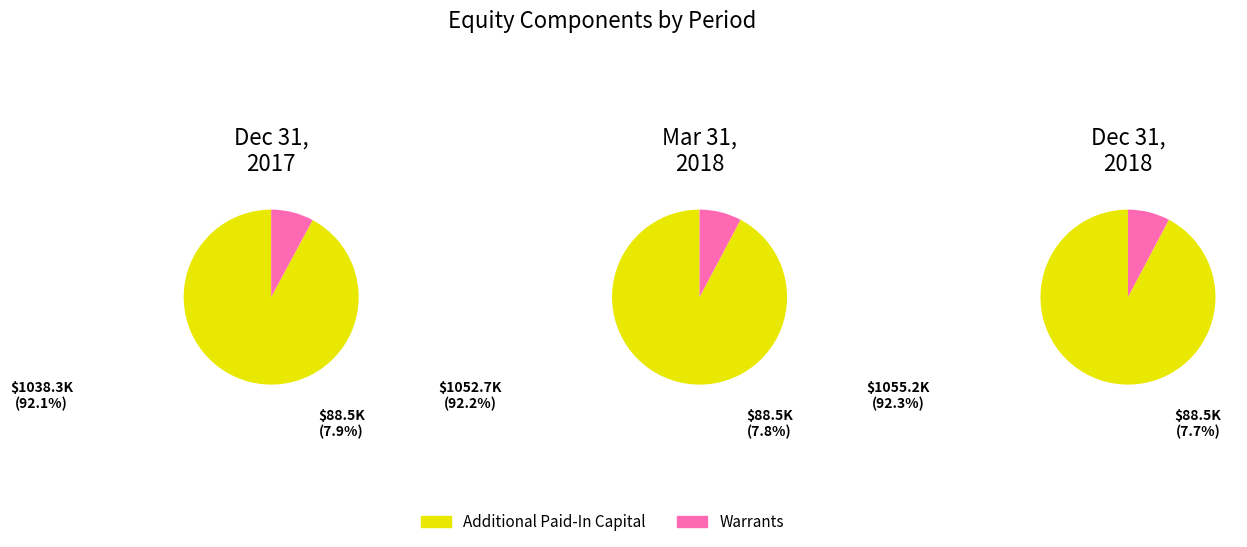

Is the sum of warrants and total greater than half?

Yes